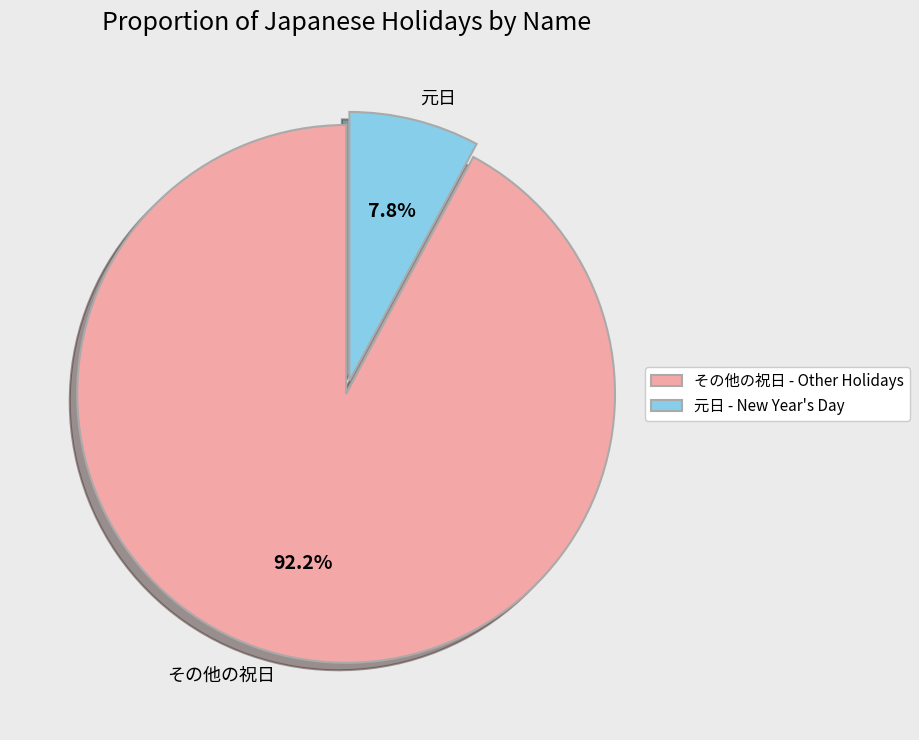

What is the total percentage of その他の祝日 and 元日?

100.0%